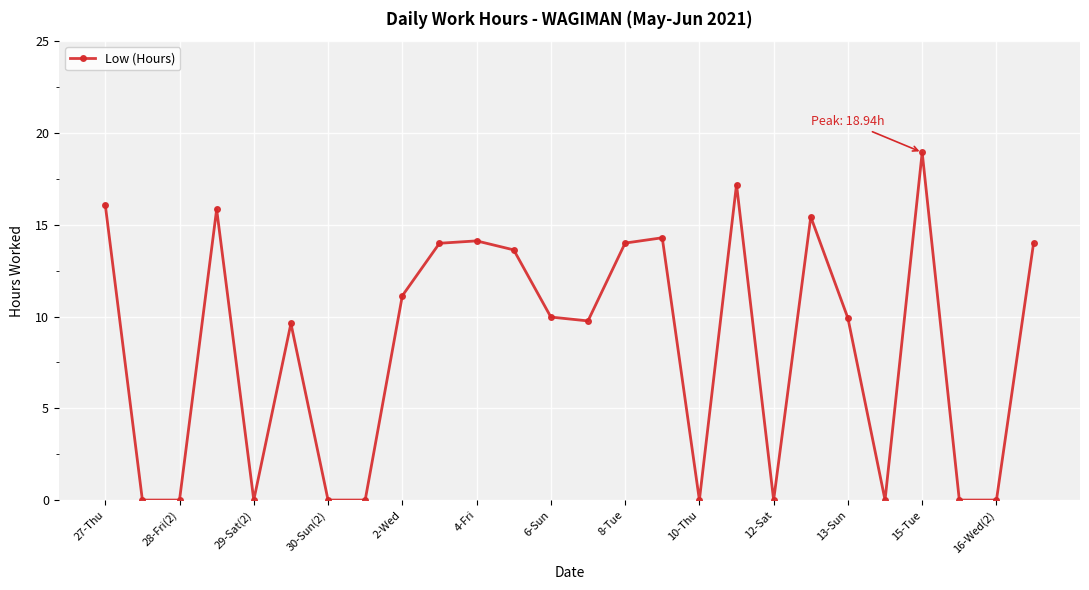

How many lines are shown in the chart?

1